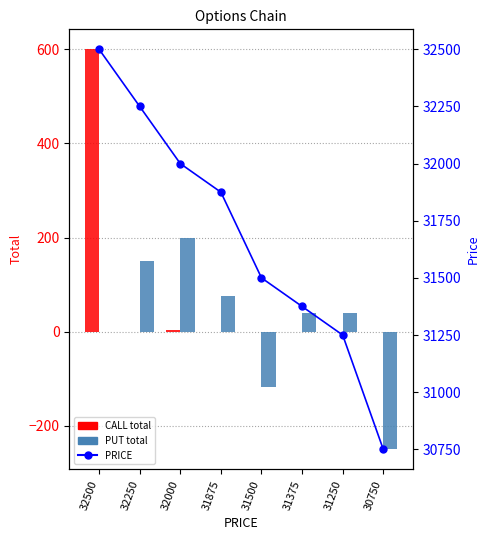

How many categories are shown in the chart?

8